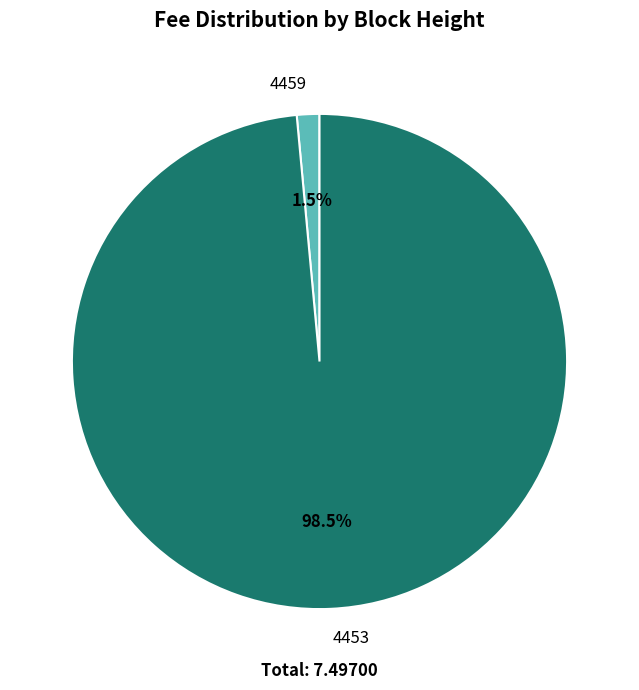

Between 4459 and 4453, which is larger?

4453